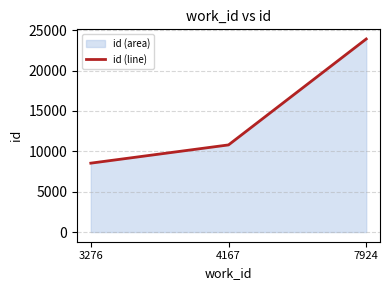

Is it true that the value at 4167 is 5172?

False